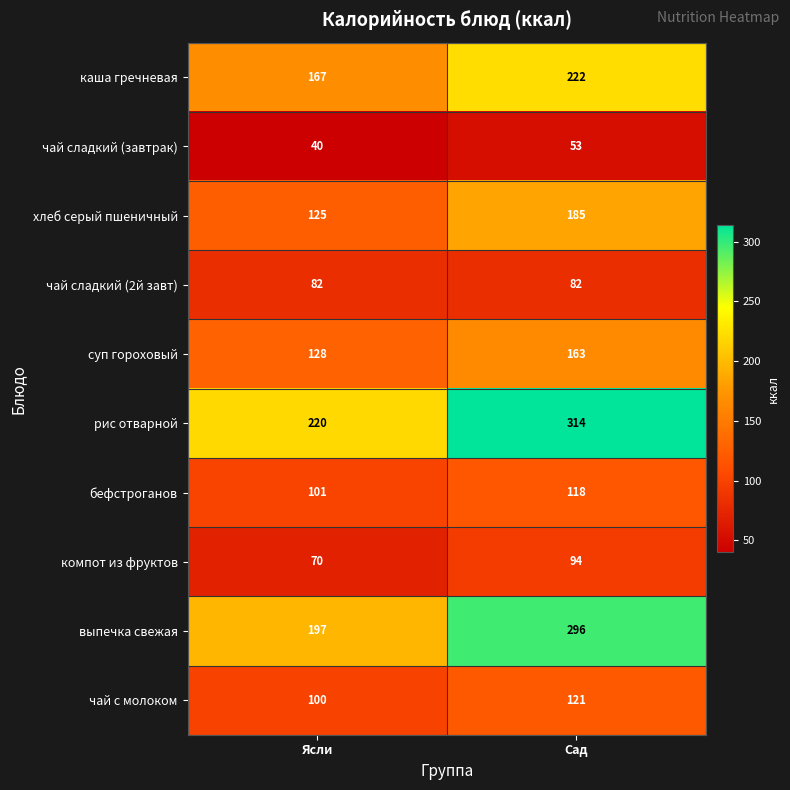

What is the average value of the компот из фруктов series?

82